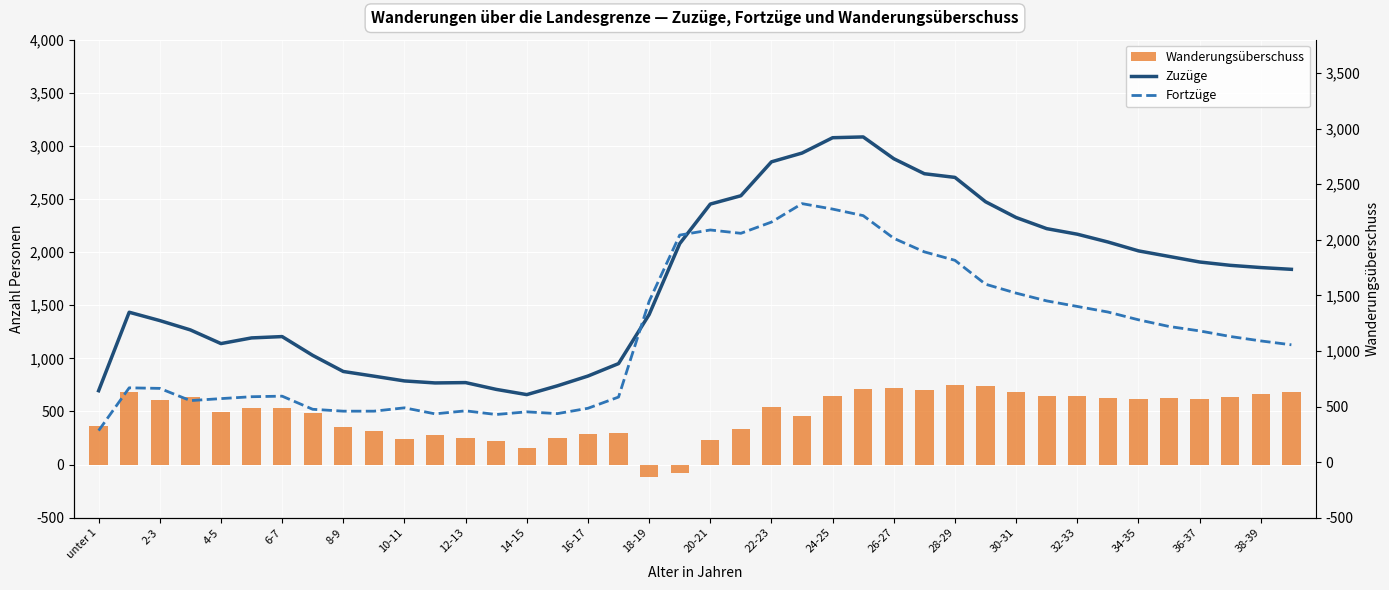

The Fortzüge series shows 995 at 6-7. True or false?

False